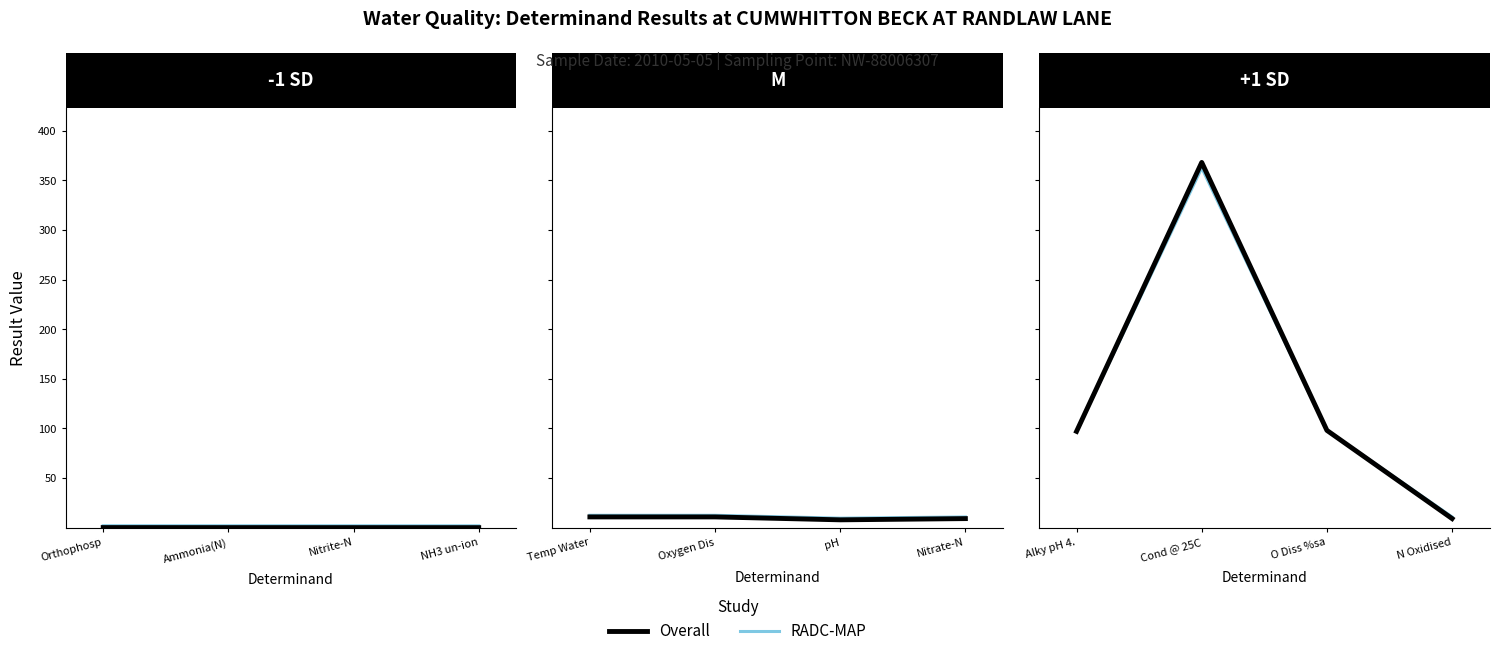

True or false: Overall has more than 2 points higher than both neighbors.

False